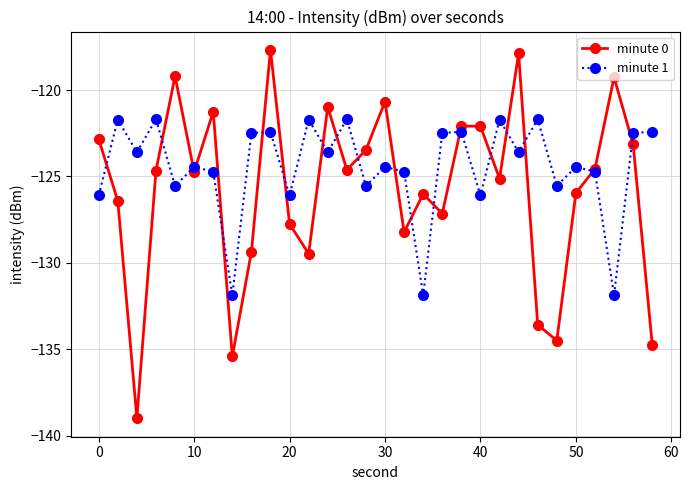

What is the maximum value shown in the chart?

-117.7